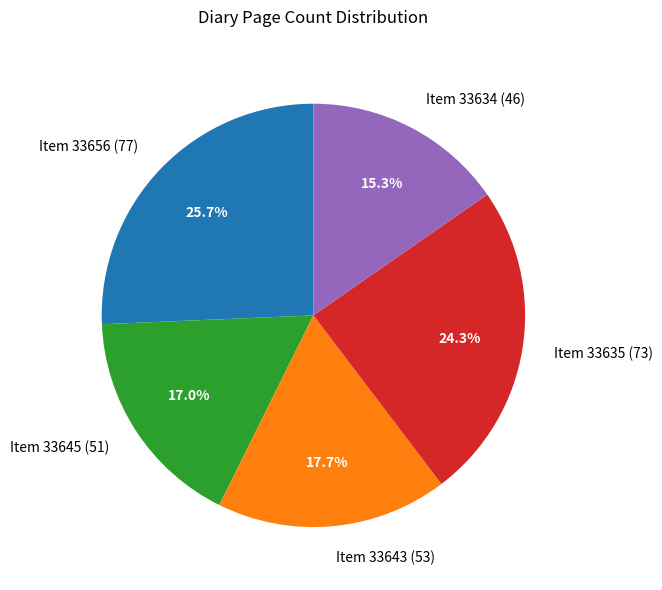

To the nearest percent, what is the difference between the largest and smallest slice percentages?

10%